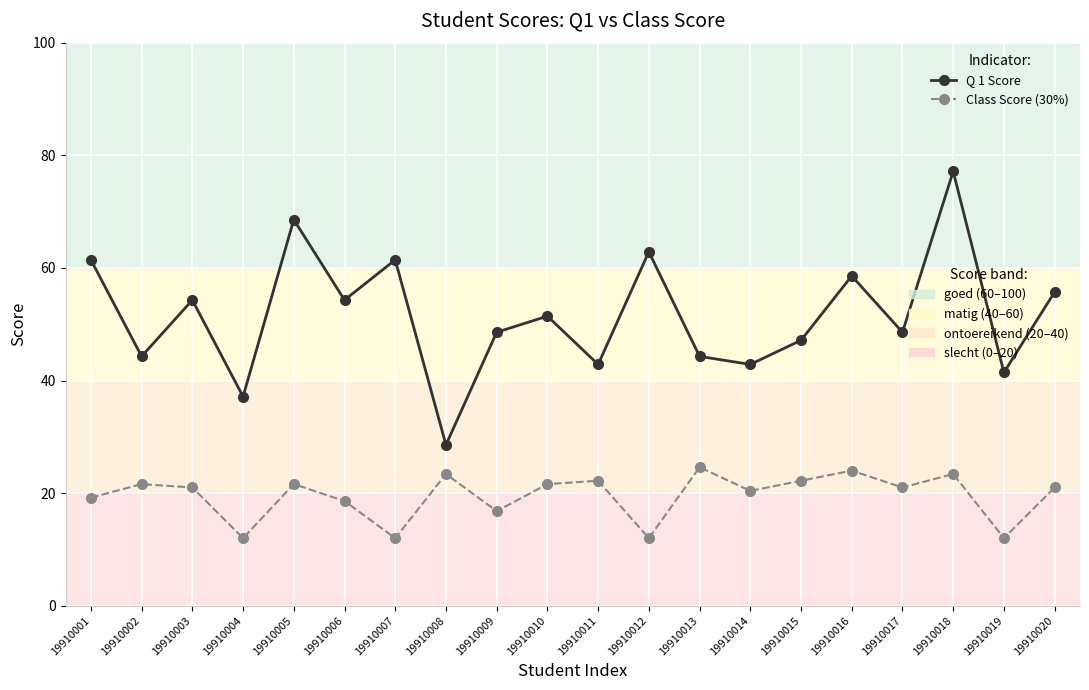

What is the difference between the highest and lowest values at 19910017?

27.6